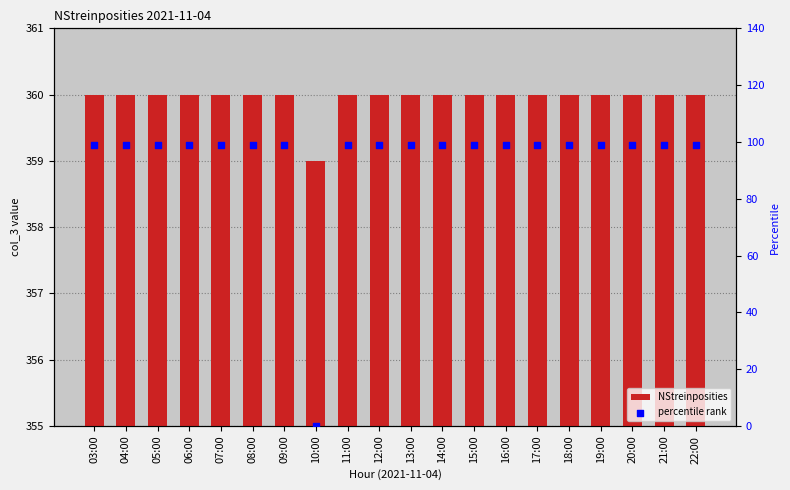

What are all the series names shown in the legend?

NStreinposities, percentile rank